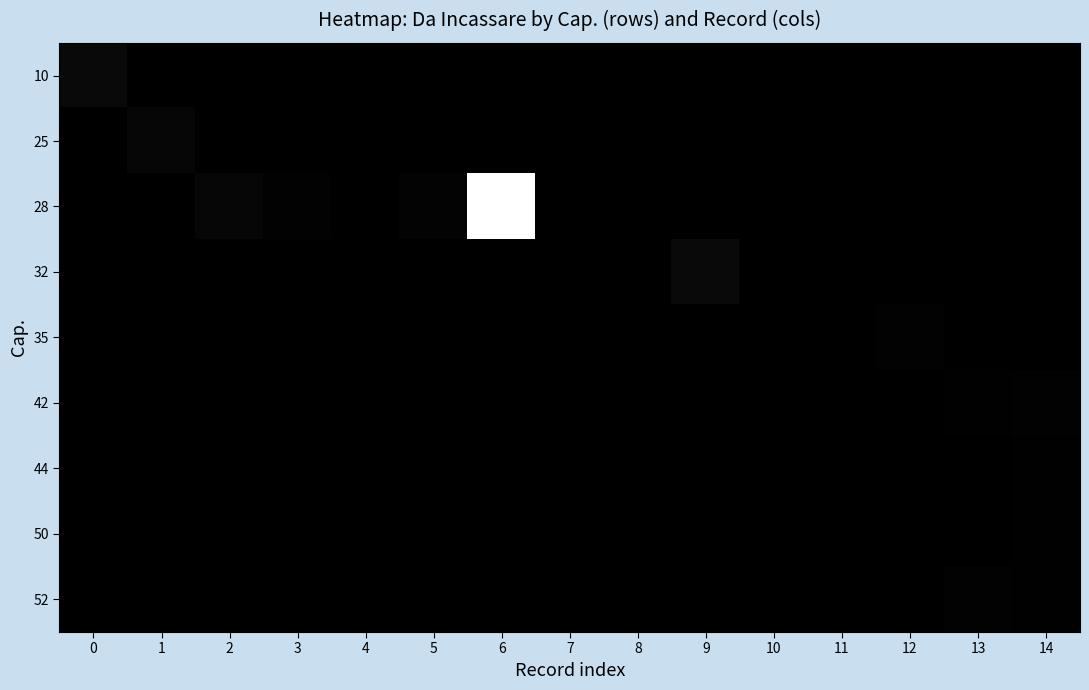

Reading left to right, what are all the values shown in this chart?

10: 0=14133.6	1=0.0	2=0.0	3=0.0	4=0.0	5=0.0	6=0.0	7=0.0	8=0.0	9=0.0	10=0.0	11=0.0	12=0.0	13=0.0	14=0.0
25: 0=0.0	1=9604.6	2=0.0	3=0.0	4=0.0	5=0.0	6=0.0	7=0.0	8=0.0	9=0.0	10=0.0	11=0.0	12=0.0	13=0.0	14=0.0
28: 0=0.0	1=0.0	2=9871.0	3=3001.4	4=718.4	5=5191.1	6=362133.0	7=71.8	8=519.1	9=0.0	10=0.0	11=0.0	12=0.0	13=0.0	14=0.0
32: 0=0.0	1=0.0	2=0.0	3=0.0	4=0.0	5=0.0	6=0.0	7=0.0	8=0.0	9=12869.1	10=0.0	11=0.0	12=0.0	13=0.0	14=0.0
35: 0=0.0	1=0.0	2=0.0	3=0.0	4=0.0	5=0.0	6=0.0	7=0.0	8=0.0	9=0.0	10=50.0	11=618.9	12=3300.0	13=0.0	14=0.0
42: 0=0.0	1=0.0	2=0.0	3=0.0	4=0.0	5=0.0	6=0.0	7=0.0	8=0.0	9=0.0	10=0.0	11=0.0	12=0.0	13=2647.7	14=2888.6
44: 0=0.0	1=0.0	2=0.0	3=0.0	4=0.0	5=0.0	6=0.0	7=0.0	8=0.0	9=0.0	10=0.0	11=0.0	12=0.0	13=0.0	14=2208.0
50: 0=0.0	1=0.0	2=0.0	3=0.0	4=0.0	5=0.0	6=0.0	7=0.0	8=0.0	9=0.0	10=0.0	11=0.0	12=0.0	13=0.0	14=2052.8
52: 0=0.0	1=0.0	2=0.0	3=0.0	4=0.0	5=0.0	6=0.0	7=0.0	8=0.0	9=0.0	10=0.0	11=0.0	12=0.0	13=3768.4	14=1828.0